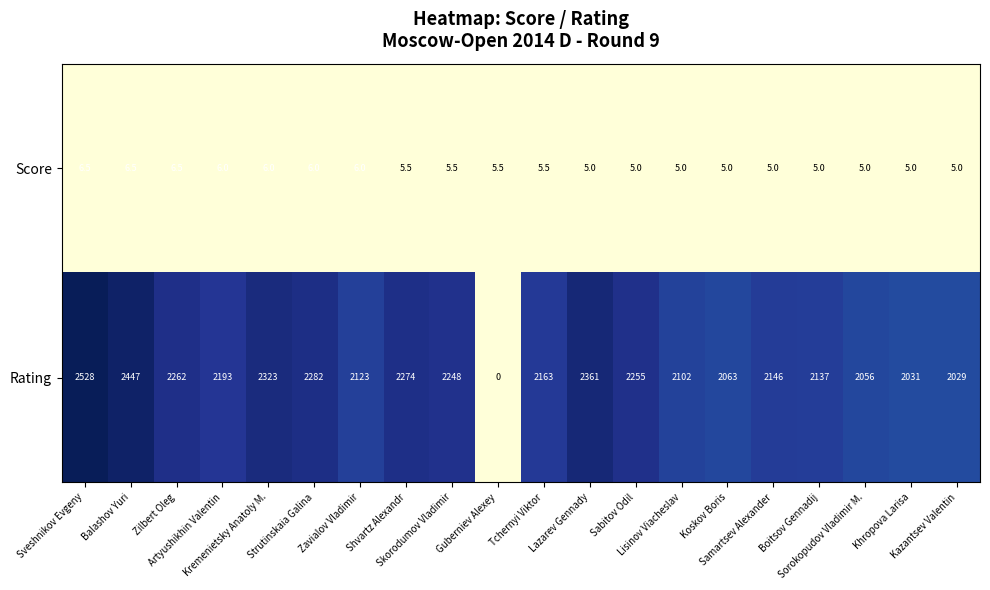

What is the sum of all Score values?

110.5